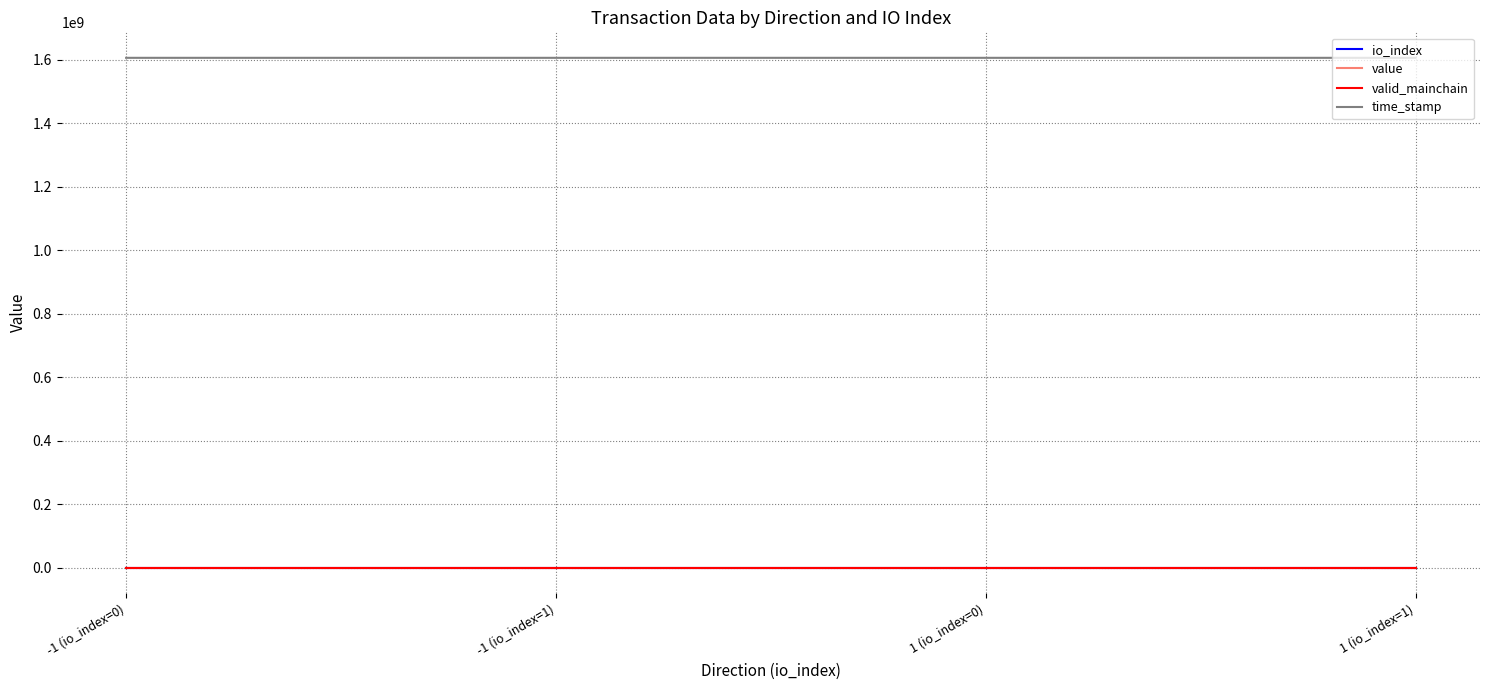

True or false: valid_mainchain and time_stamp cross at least once.

False